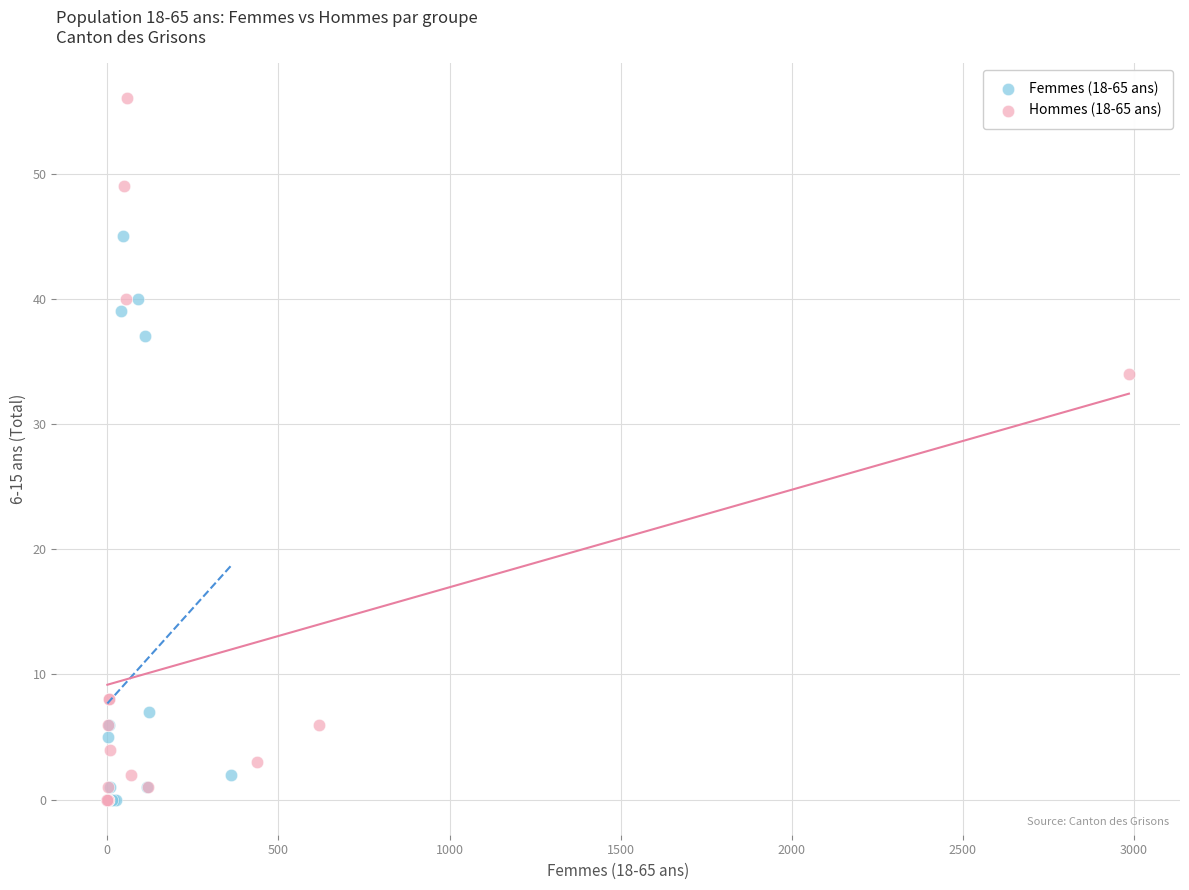

Which series contains the highest Y value?

Hommes (18-65 ans)